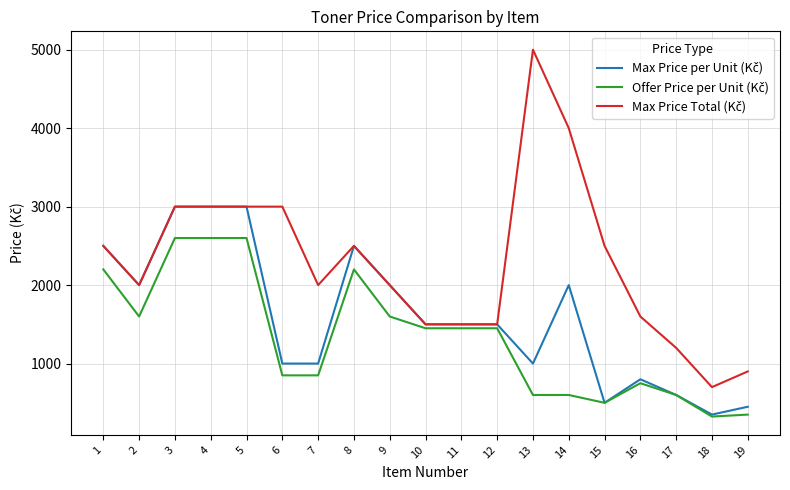

What is the difference between the highest and lowest values at 9?

400